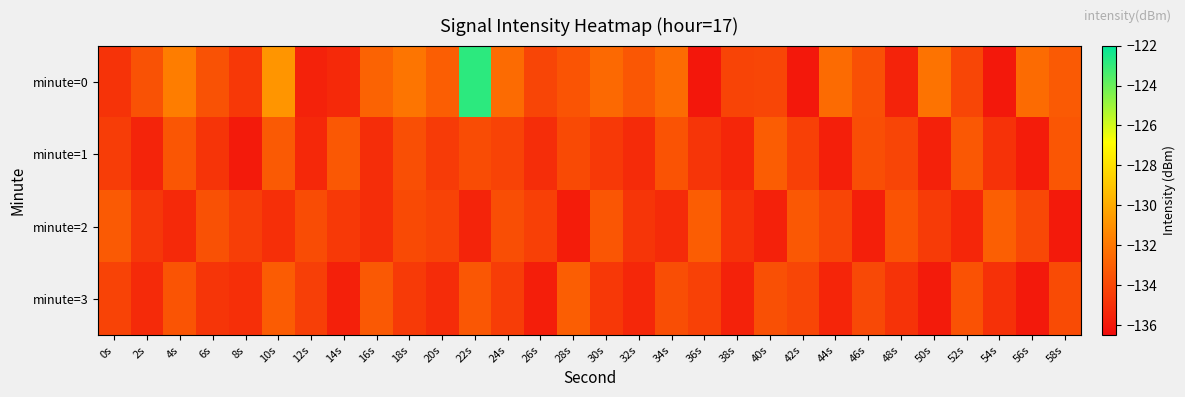

What is the total value across all series at 22s?

-525.5